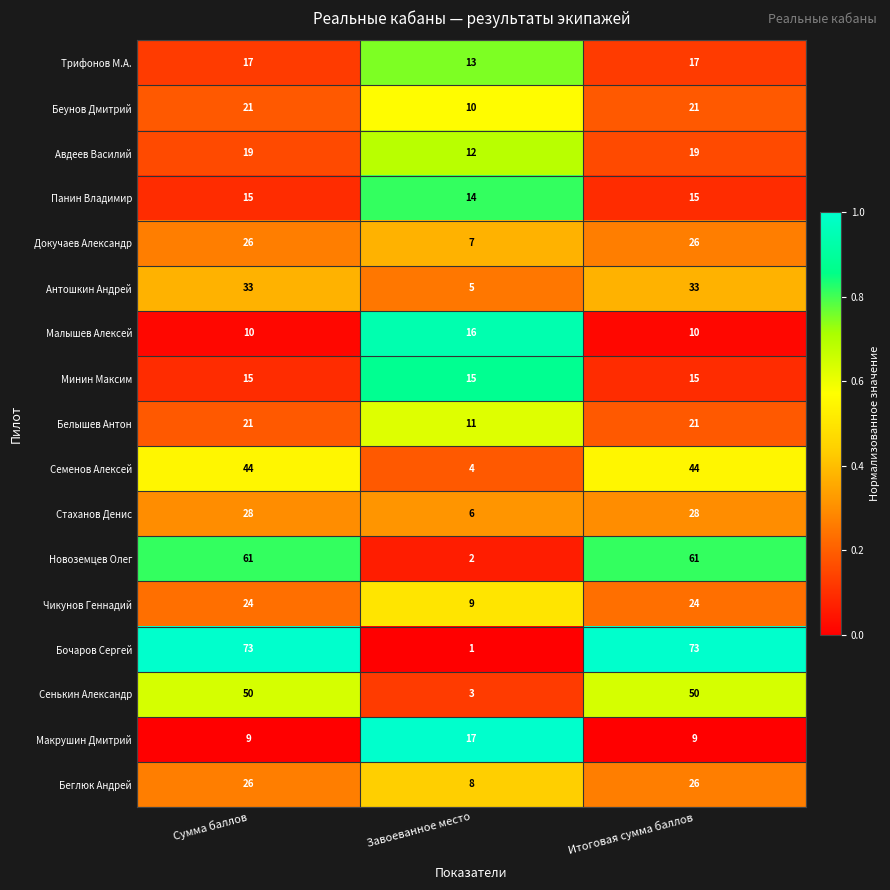

Is it true that Макрушин Дмитрий equals 9 at Итоговая сумма баллов?

True